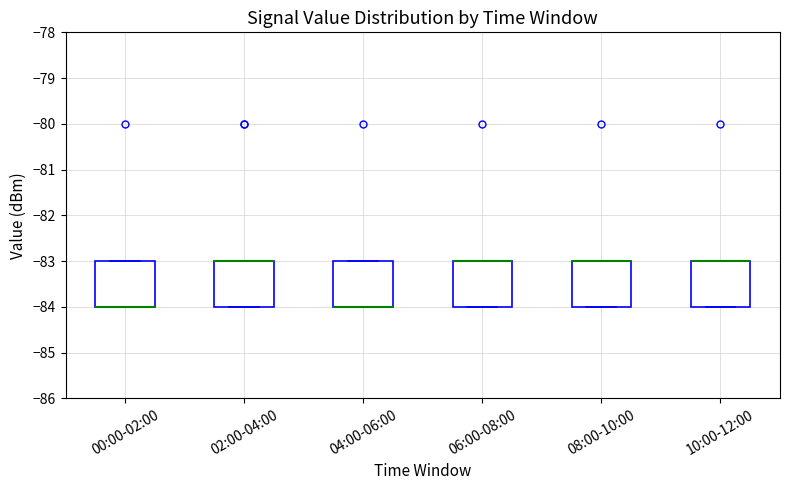

Where is the upper edge of the box for 06:00-08:00 on the y-axis? The values are not printed on the chart, so give them approximately, as read against the axis.

-83